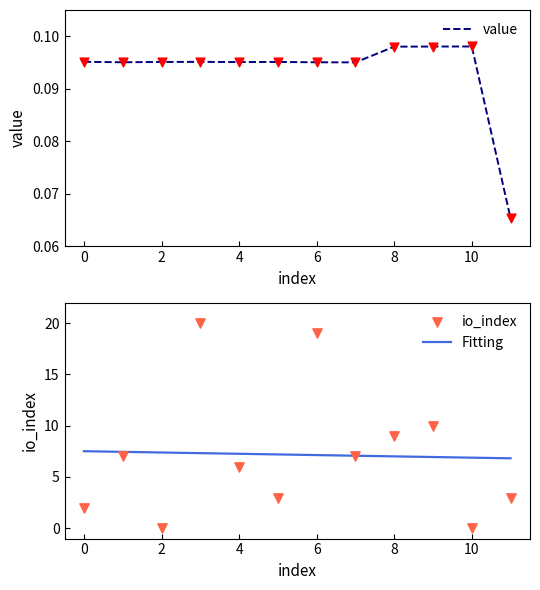

Which series contains the highest Y value?

io_index